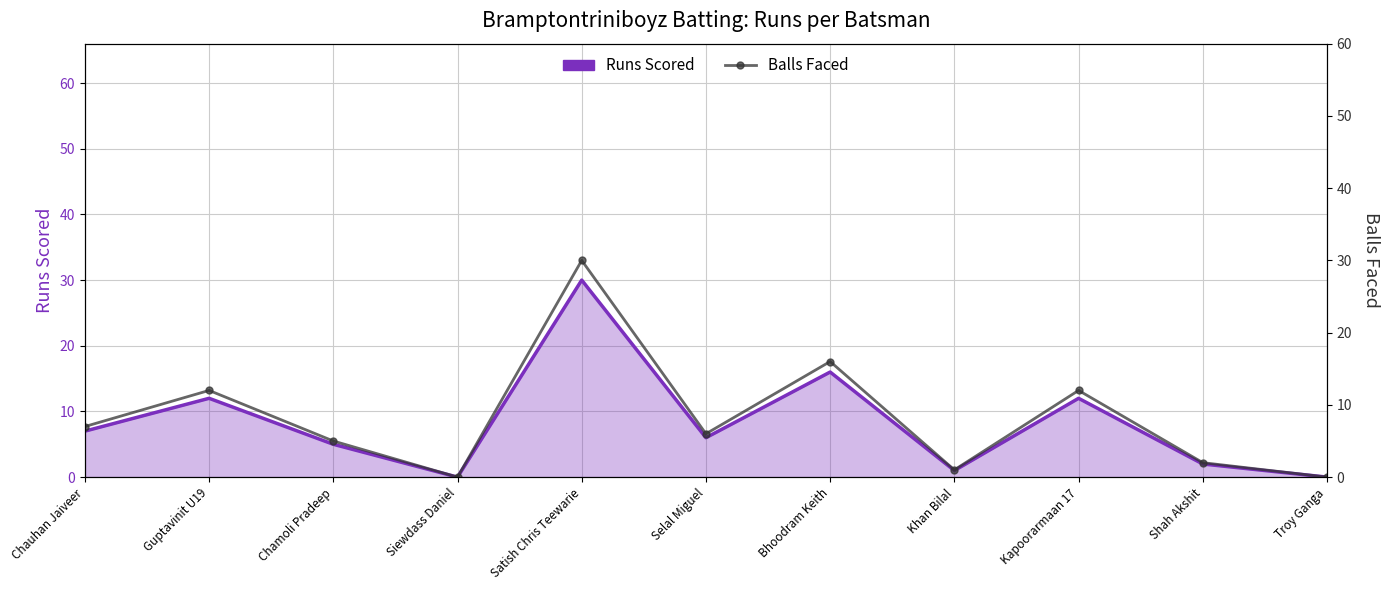

What position from the left is Kapoorarmaan 17?

9